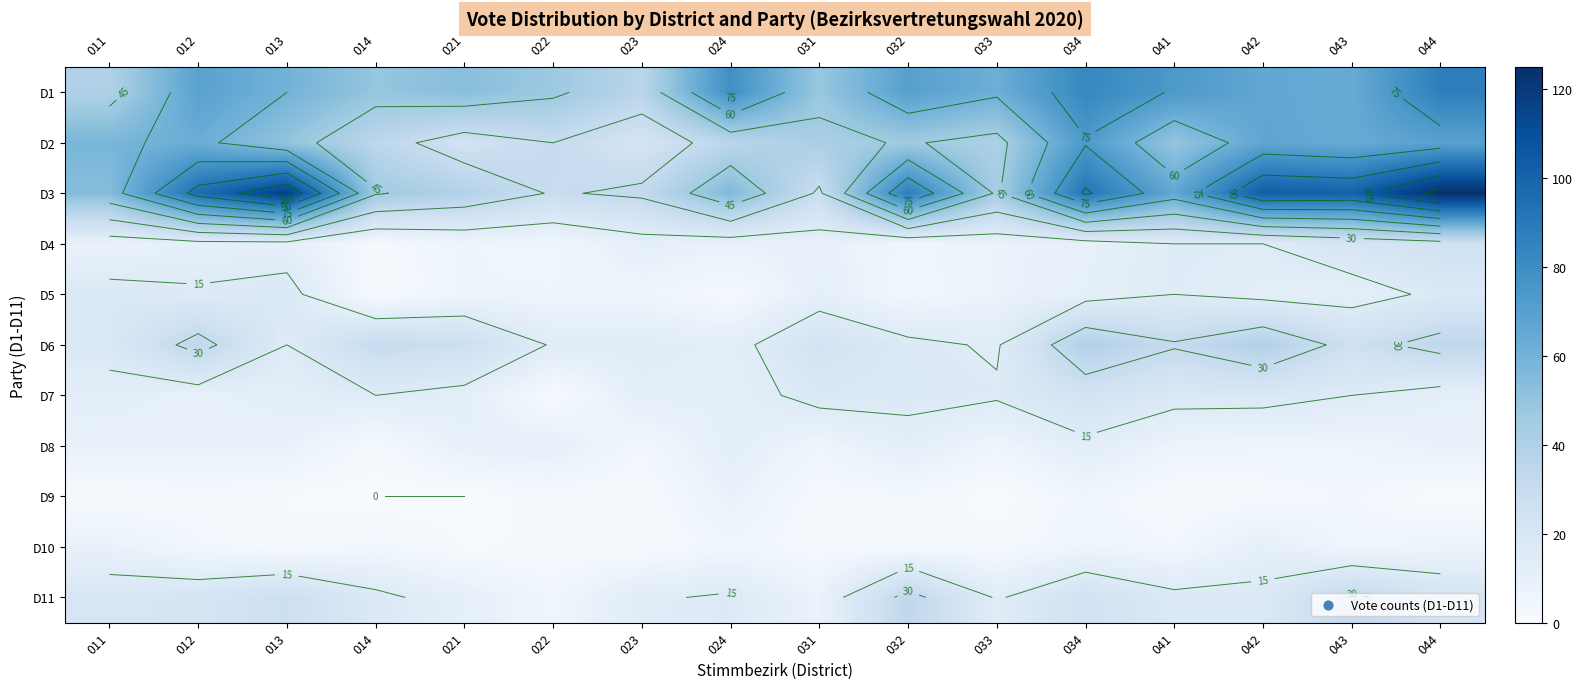

At which label is D10 closest to 6?

034